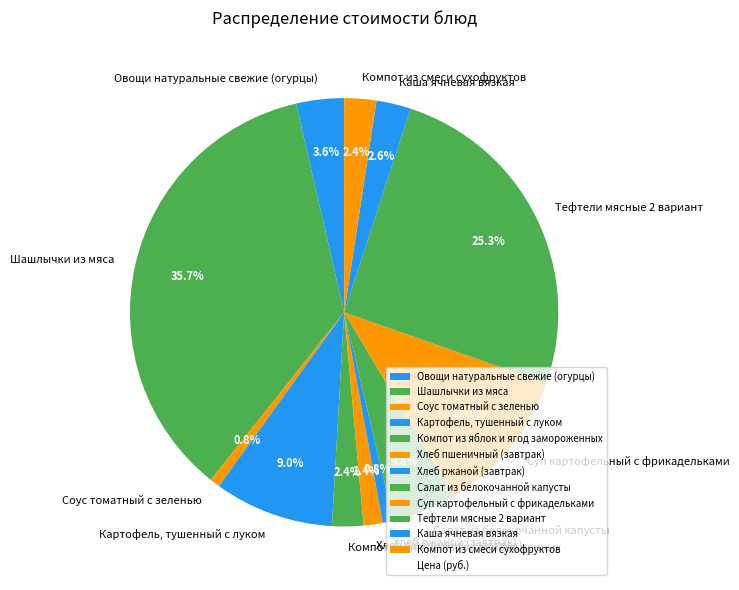

What is the ratio of the value at Каша ячневая вязкая to the value at Салат из белокочанной капусты?

0.5